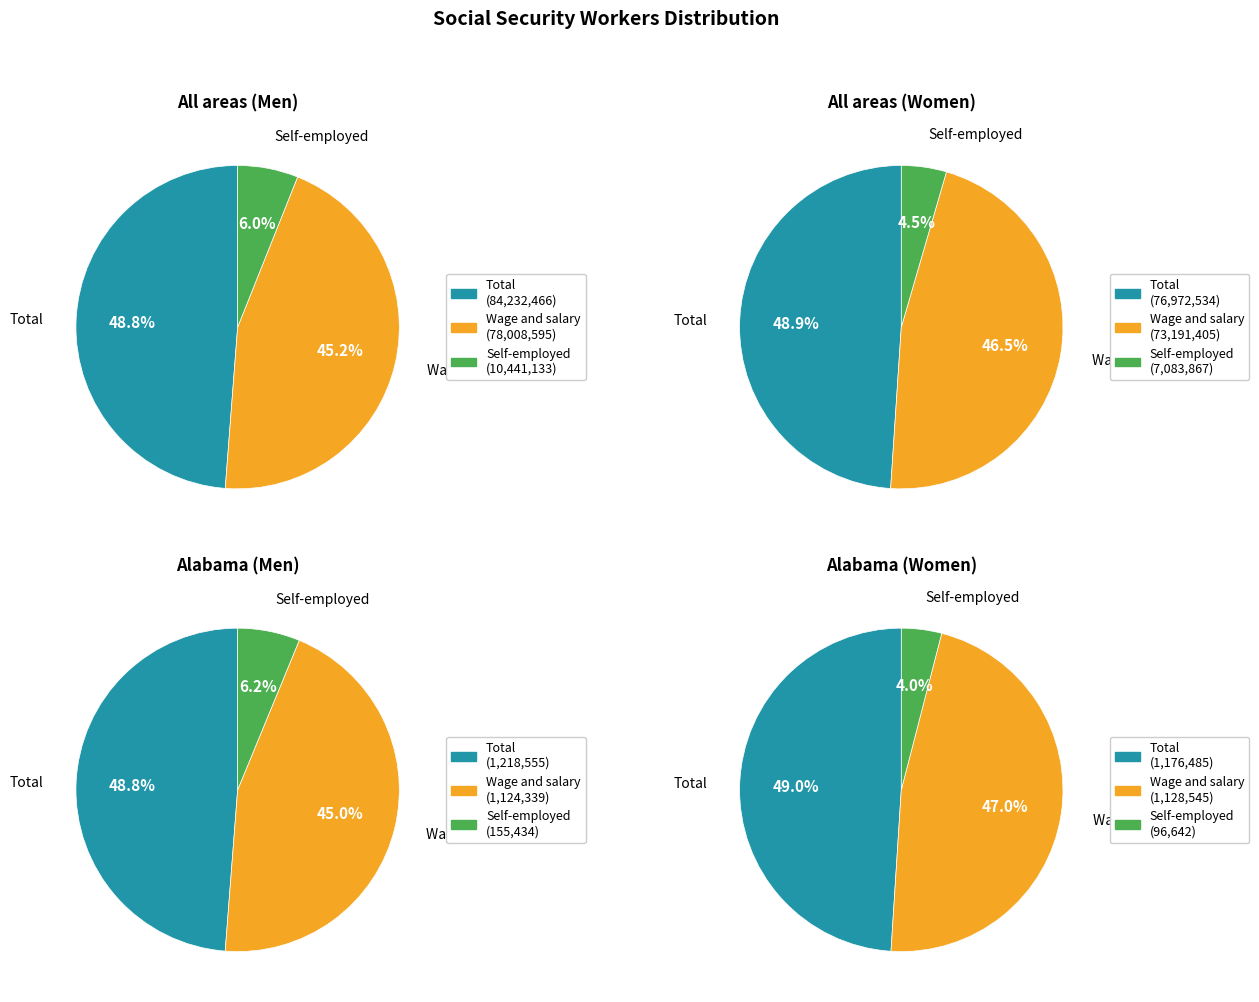

What is the largest slice in the pie chart?

Total